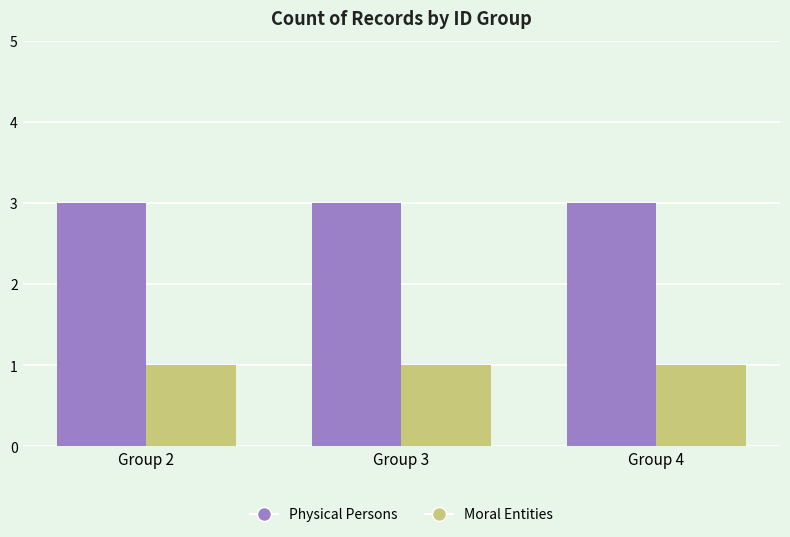

The Physical Persons series shows 4 at Group 2. True or false?

False